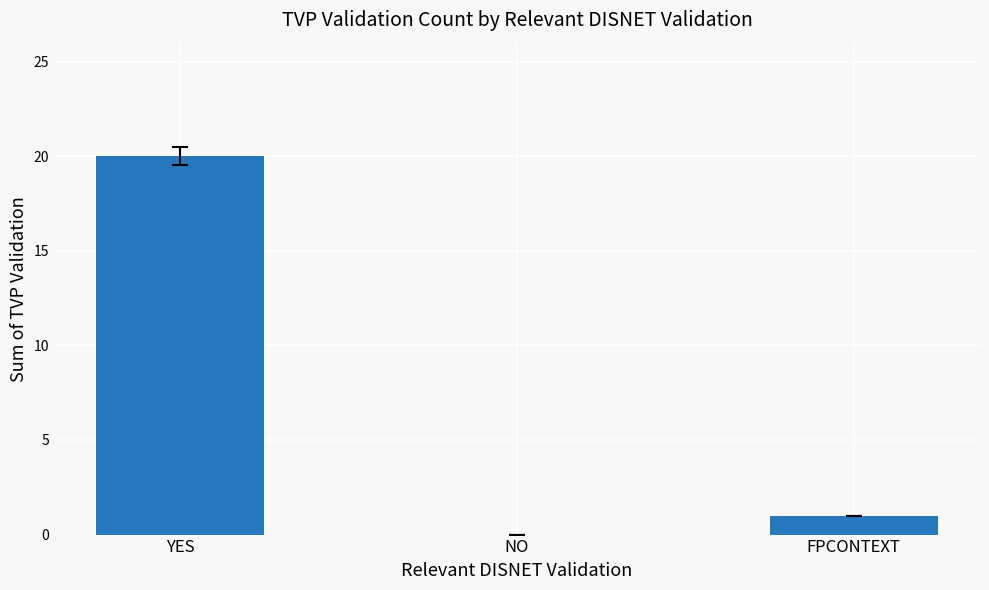

What is the change in value from YES to NO?

-20